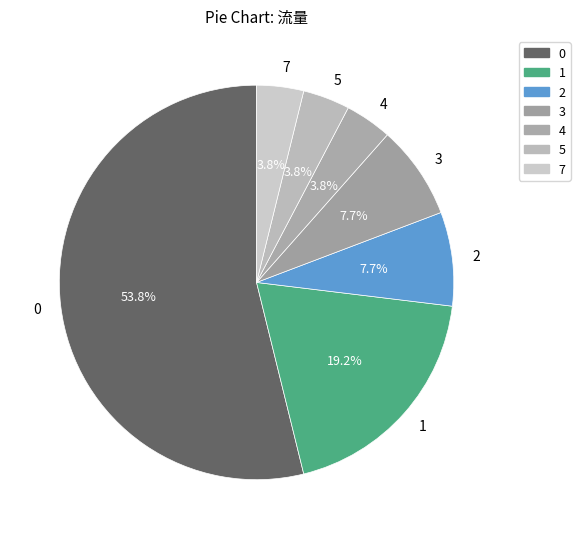

What is the ratio of the value at 5 to the value at 3?

0.5